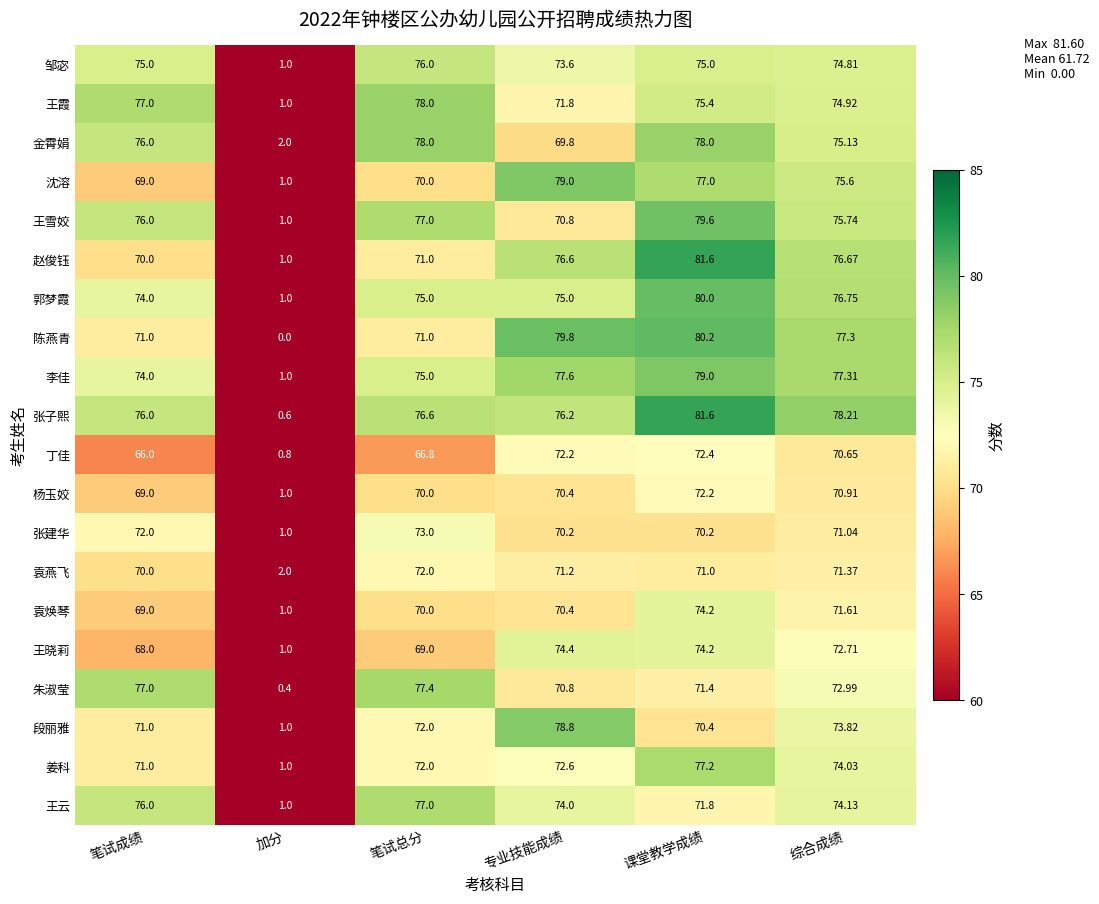

At how many categories does at least one series exceed 6?

5